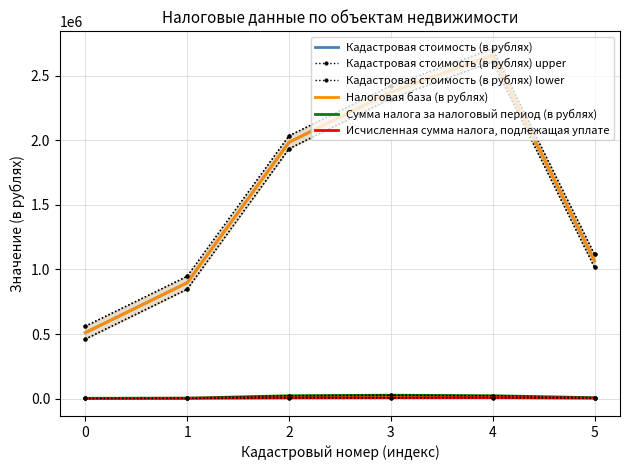

The Кадастровая стоимость (в рублях) series shows 1290245 at 1. True or false?

False